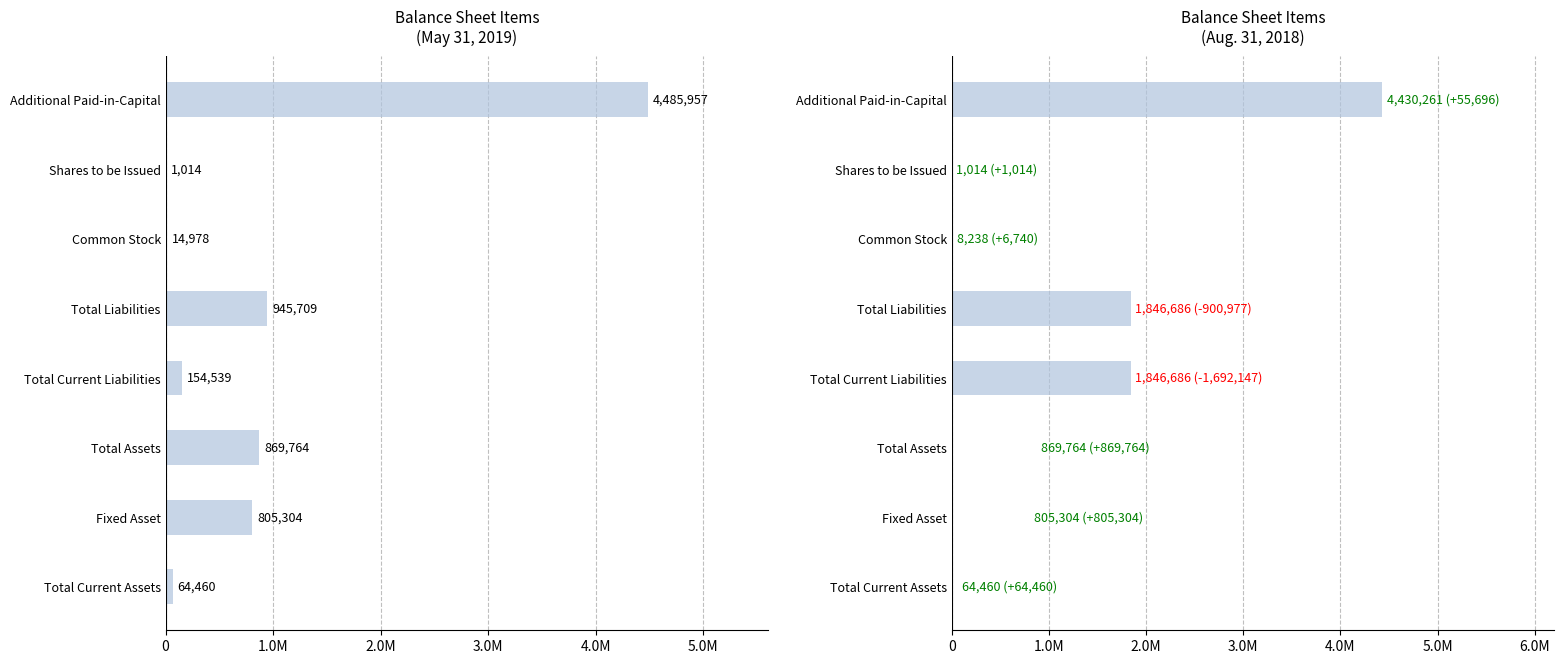

Is it true that Aug. 31, 2018 equals 0 at Total Current Assets?

True